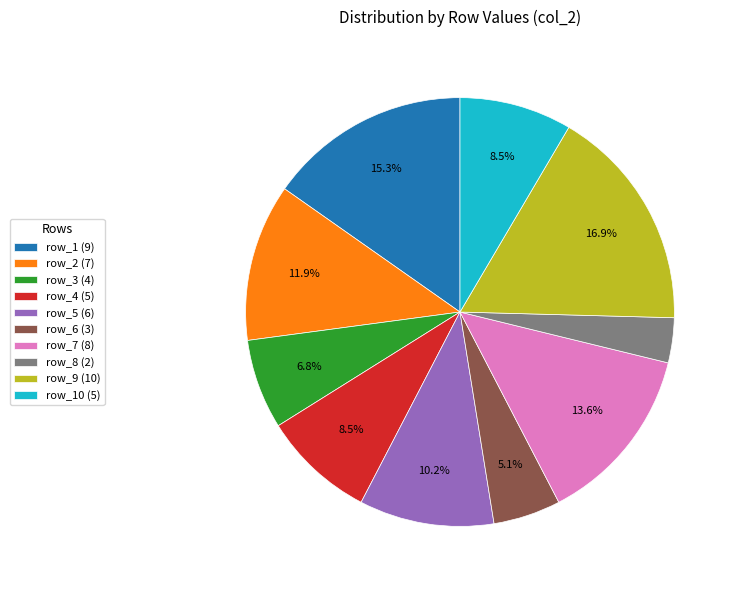

What is the ratio of the value at row_10 (5) to the value at row_2 (7)?

0.7